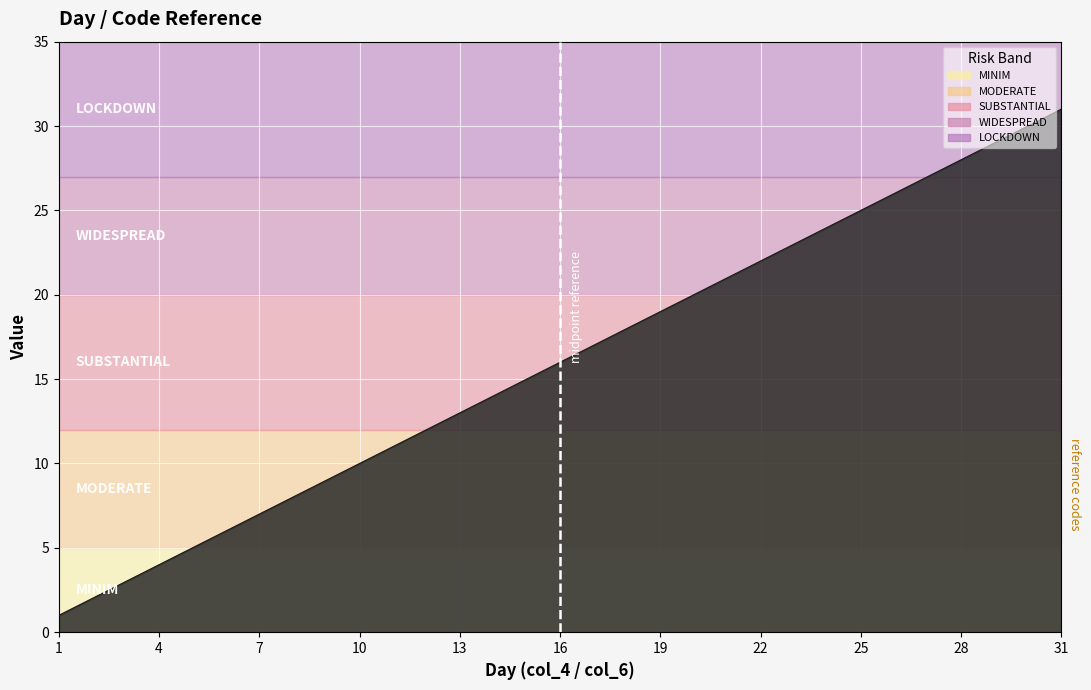

How many lines are shown in the chart?

1